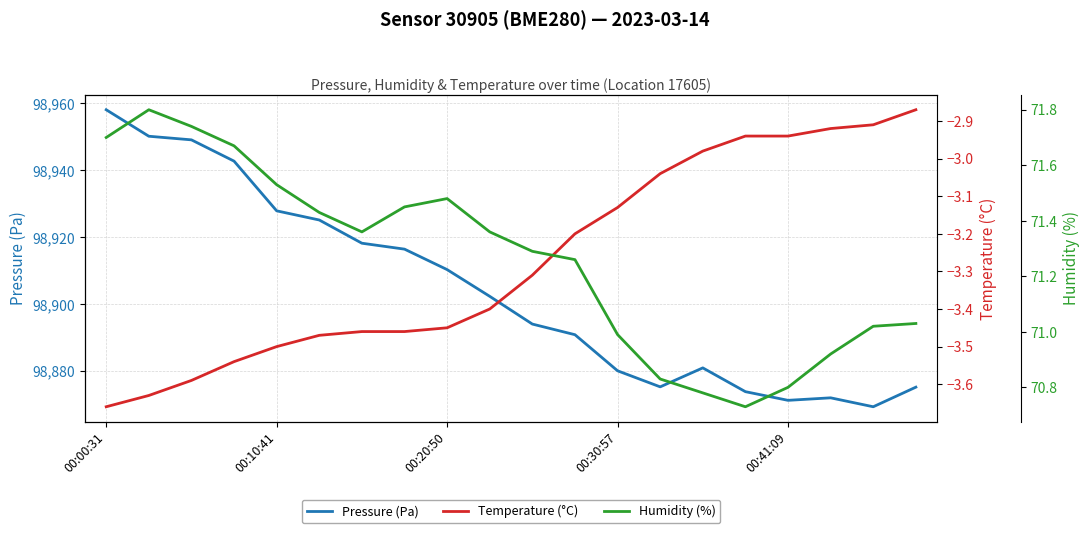

At how many categories does at least one series exceed 32907?

20